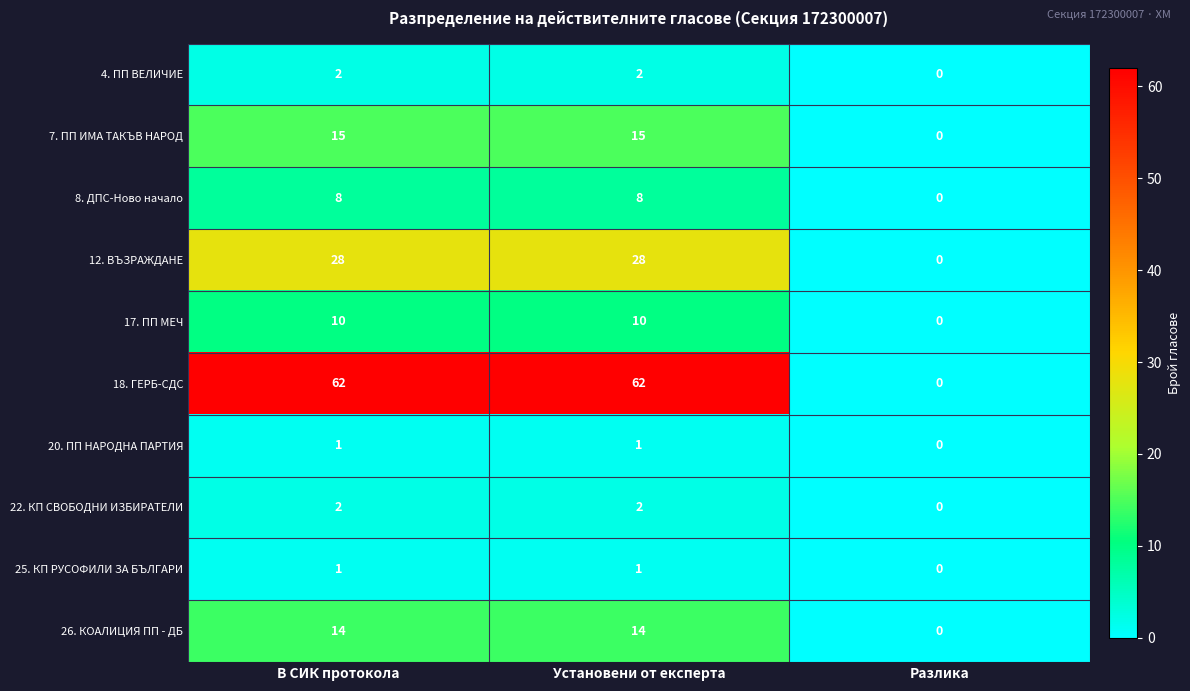

Which category has the lowest value across all series?

Разлика